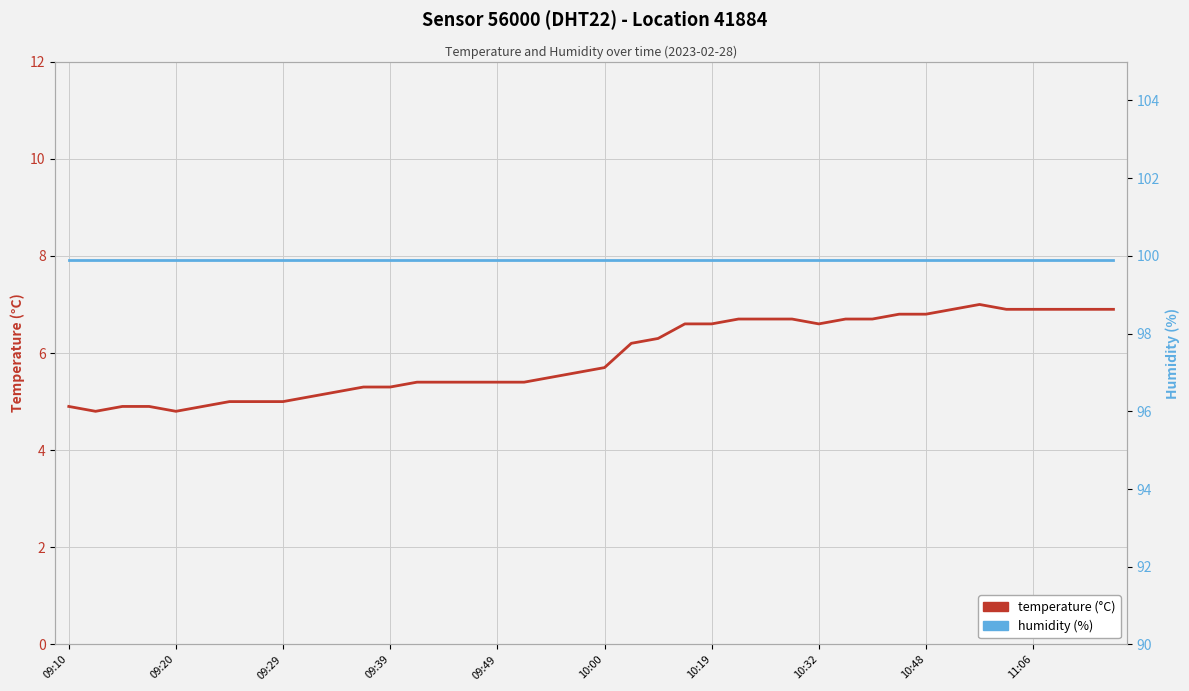

Count the number of data series in this chart.

2